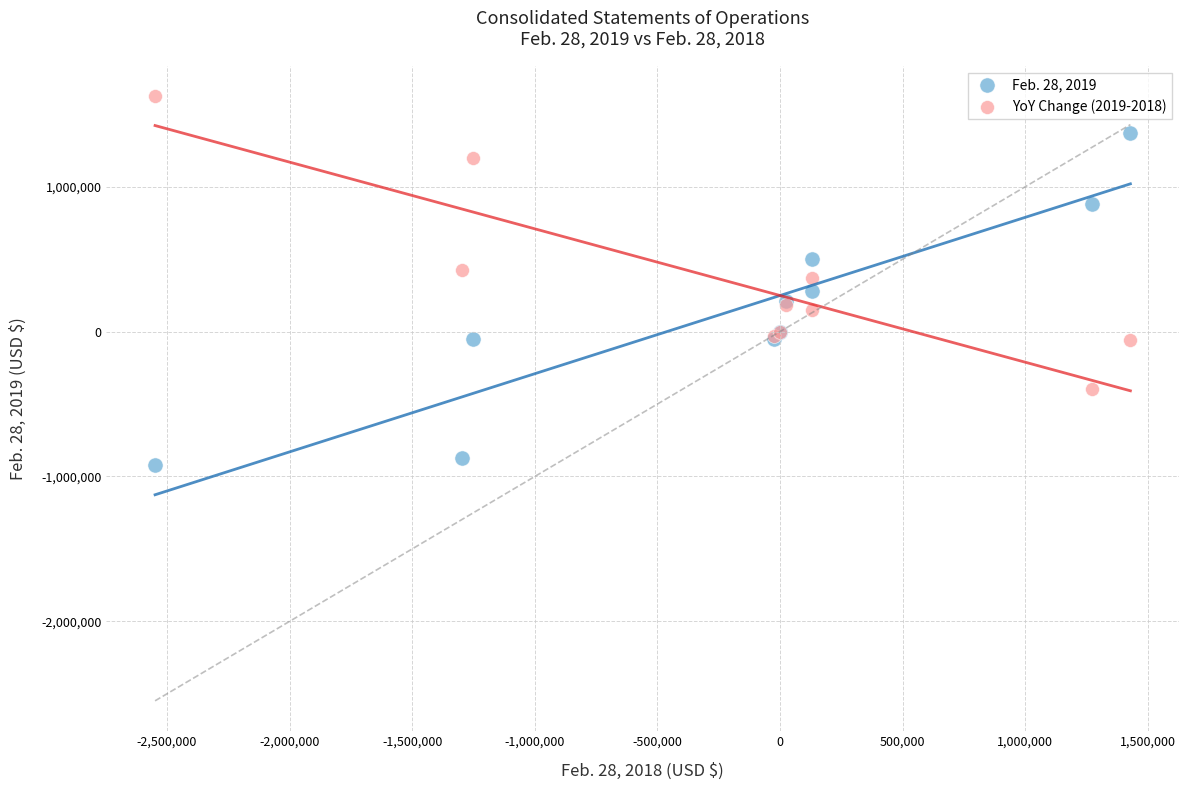

Which series contains the highest Y value?

YoY Change (2019-2018)